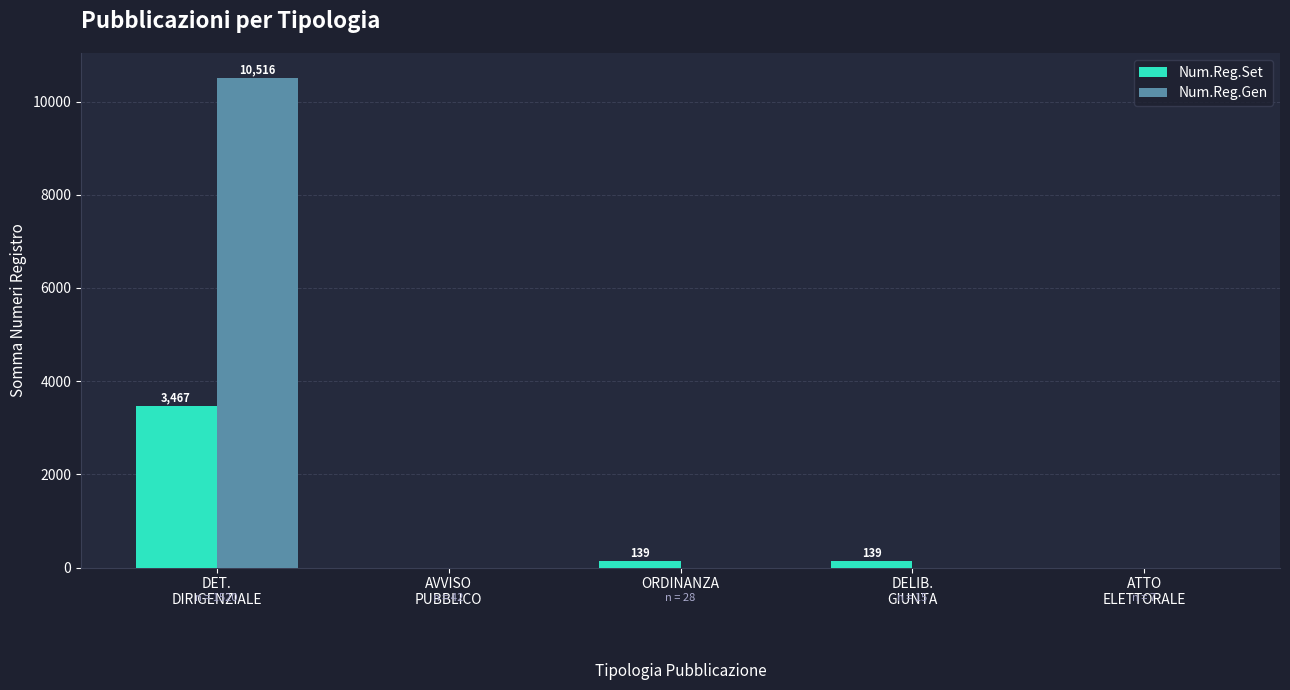

True or false: Num.Reg.Gen has a value of 0 at ORDINANZA.

True